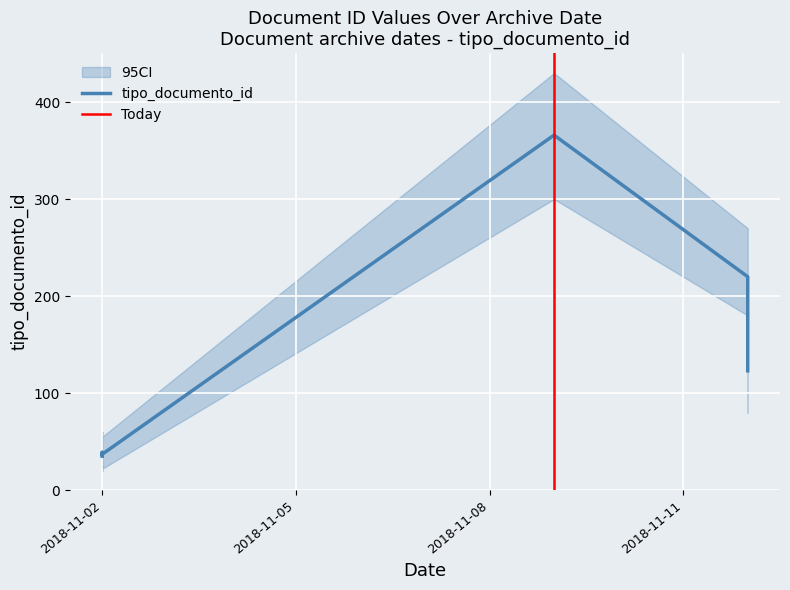

How many lines are shown in the chart?

1